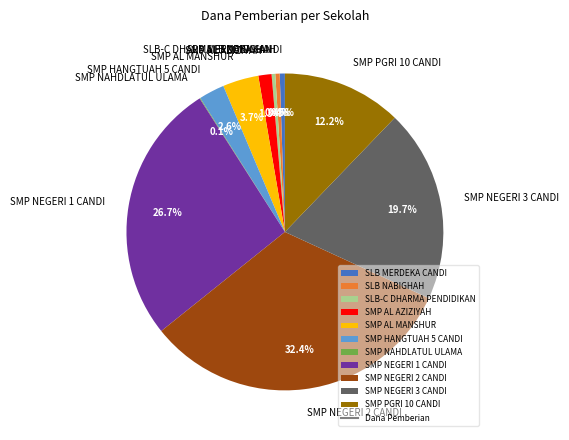

Is SLB NABIGHAH the majority of the pie?

No